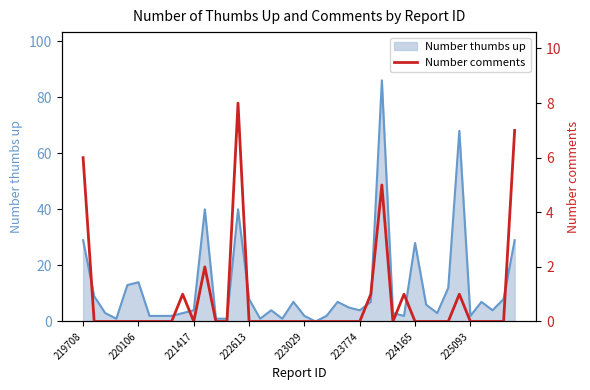

True or false: Number thumbs up has a value of 14 at 220106.

True